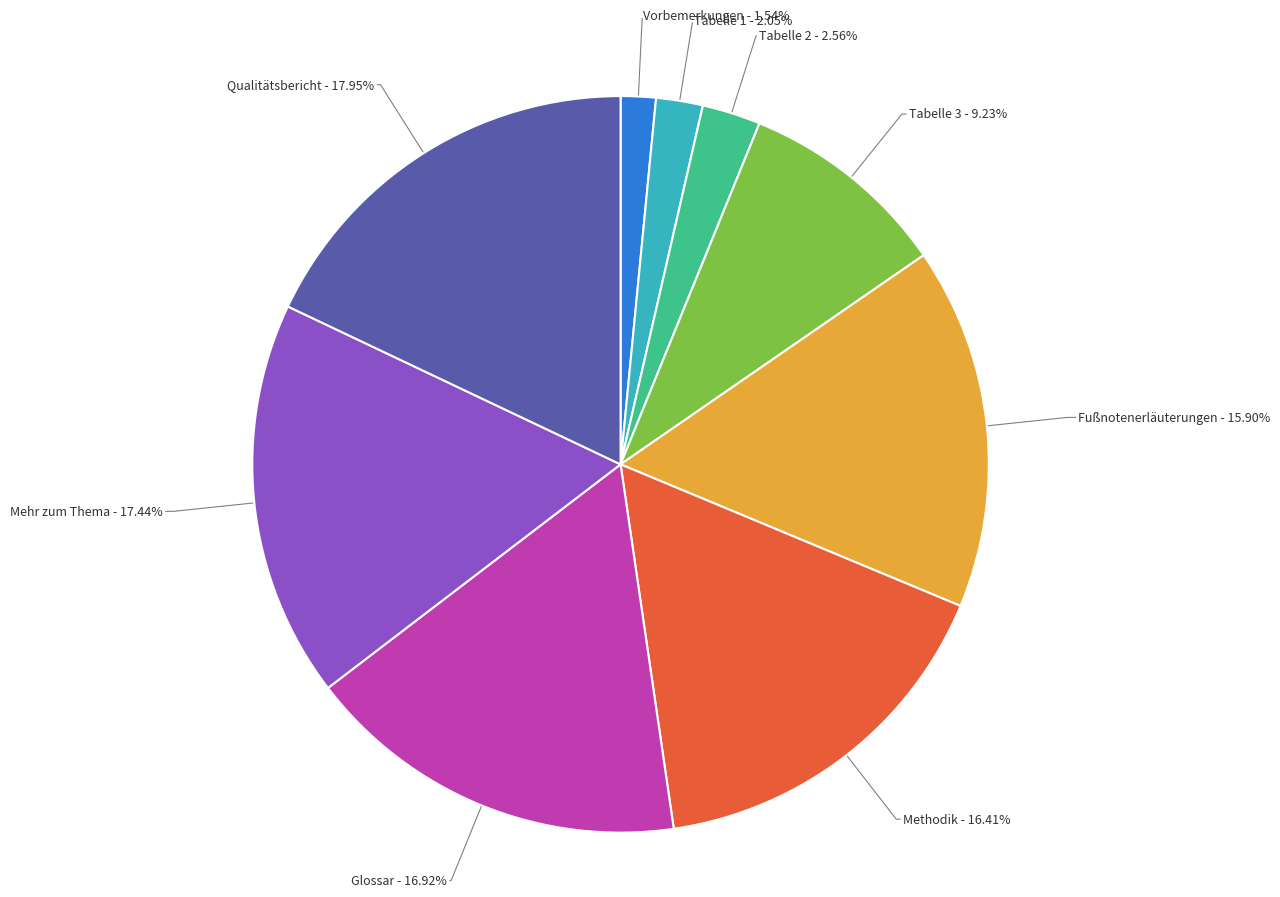

Does any single category account for the majority?

No